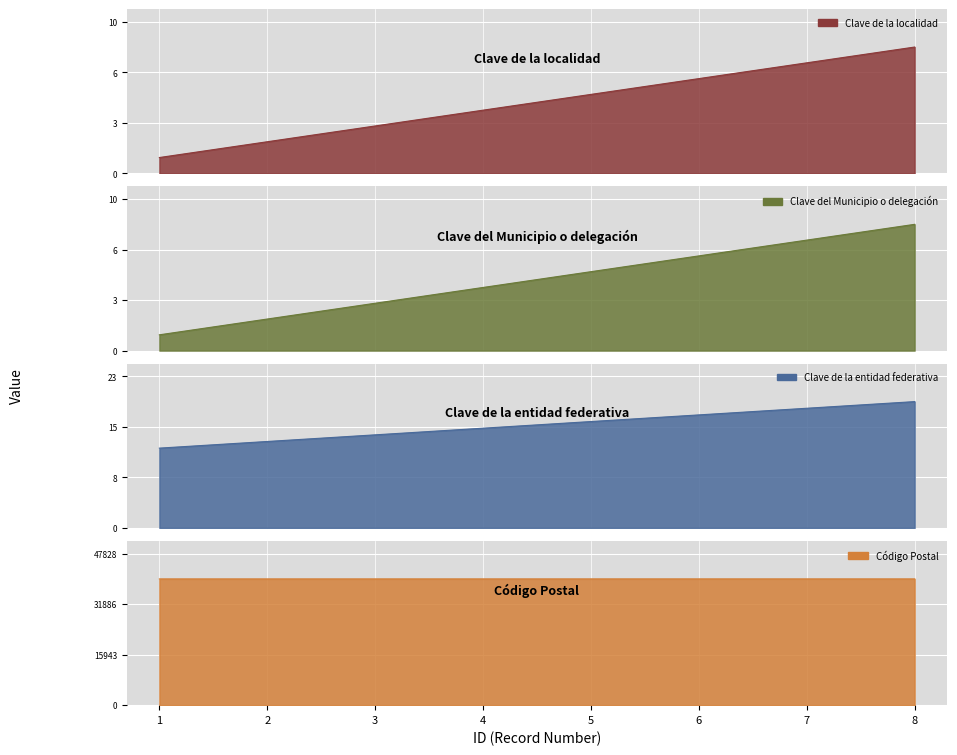

What is the spread (max minus min) of values at 6?

39849